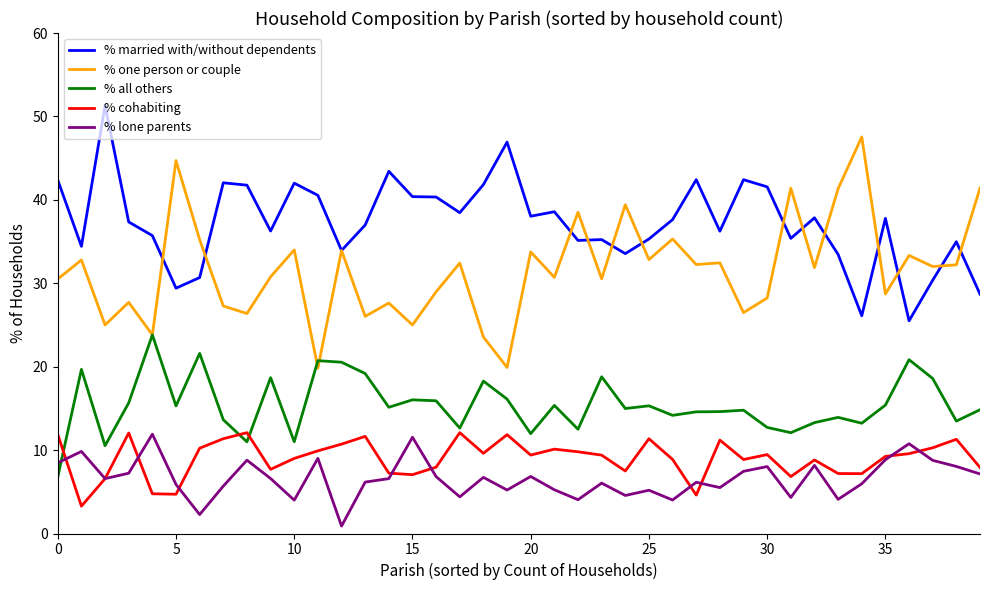

True or false: % cohabiting and % married with/without dependents cross at least once.

False